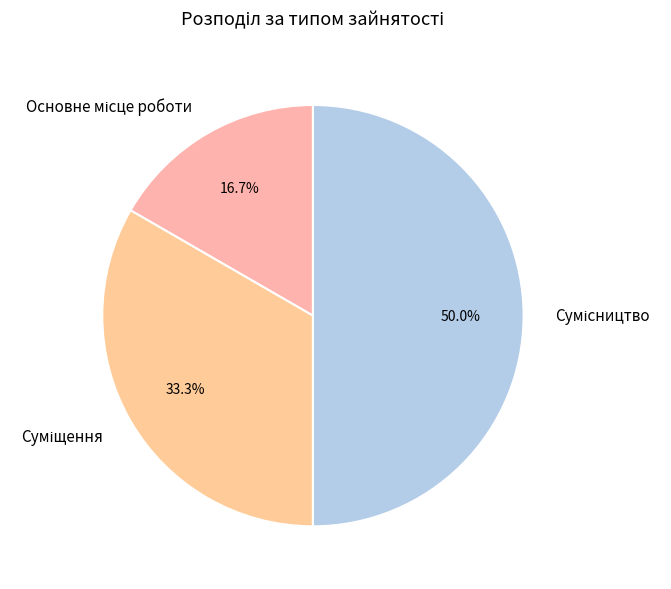

Count the number of slices in the pie.

3